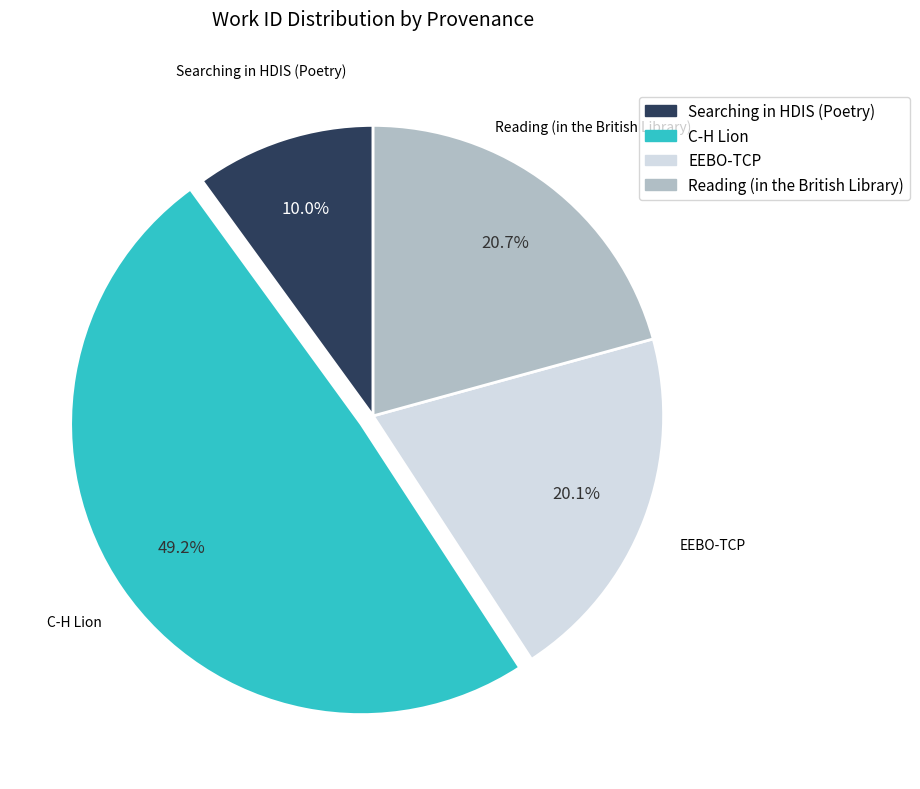

Is there any slice that represents more than half of the pie?

No